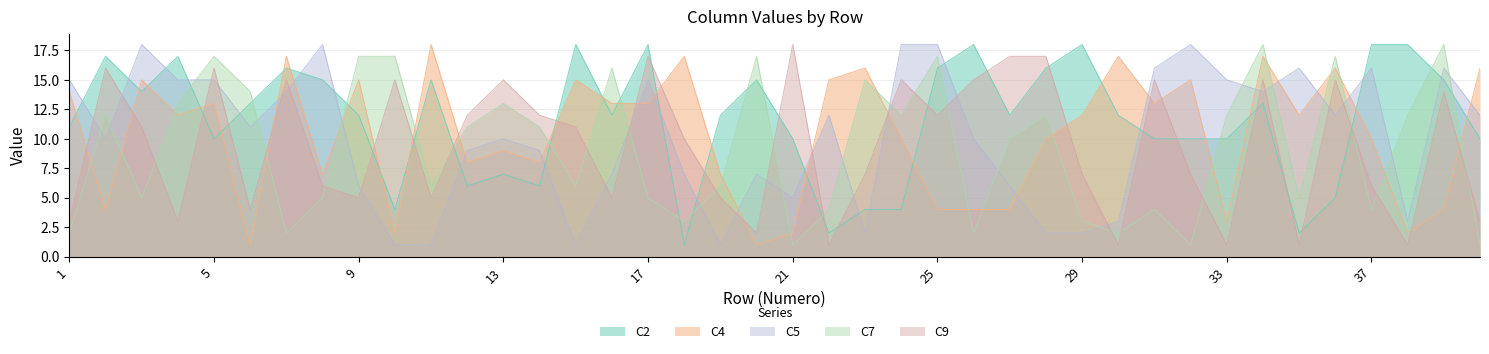

How many values in the C9 series exceed 11?

18